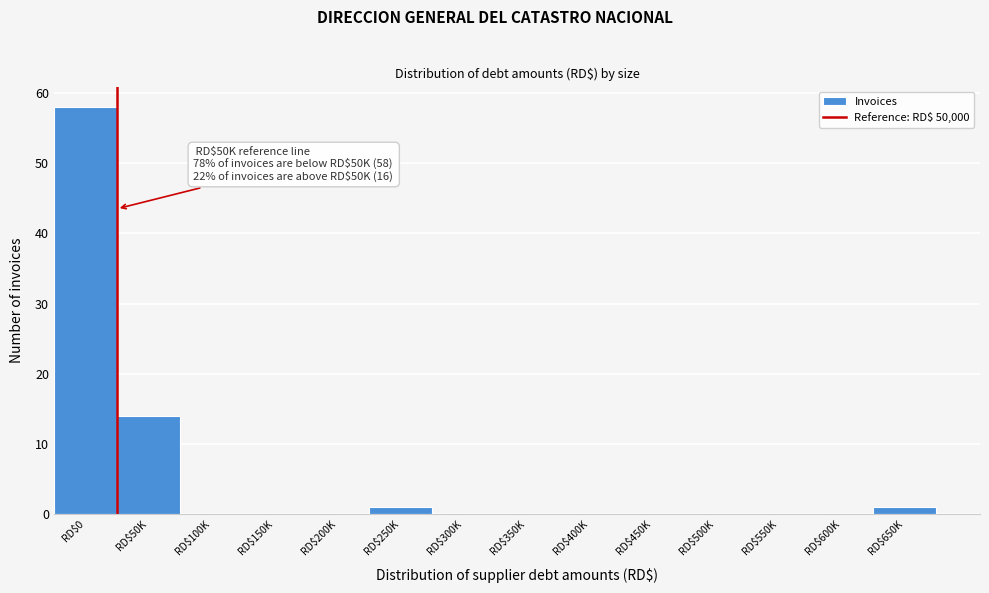

What is the greatest value displayed?

58